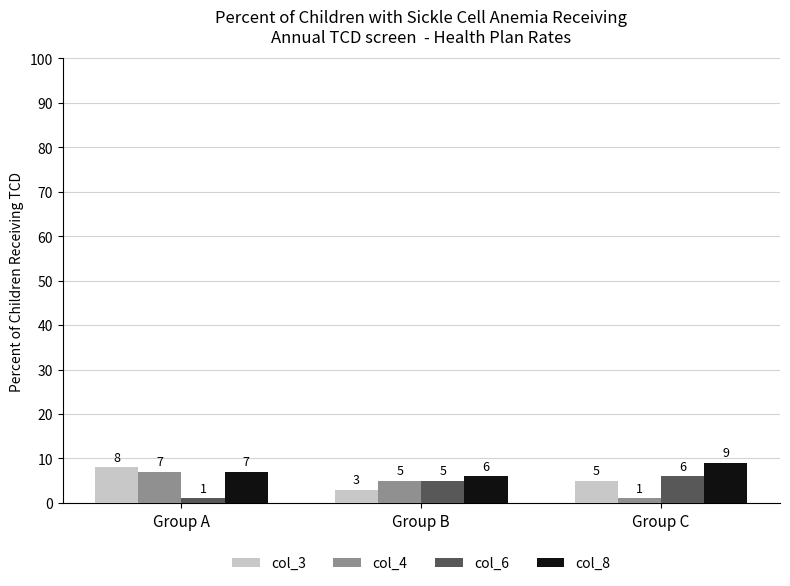

Reading right to left, what are all the values shown in this chart?

col_3: Group C=5	Group B=3	Group A=8
col_4: Group C=1	Group B=5	Group A=7
col_6: Group C=6	Group B=5	Group A=1
col_8: Group C=9	Group B=6	Group A=7